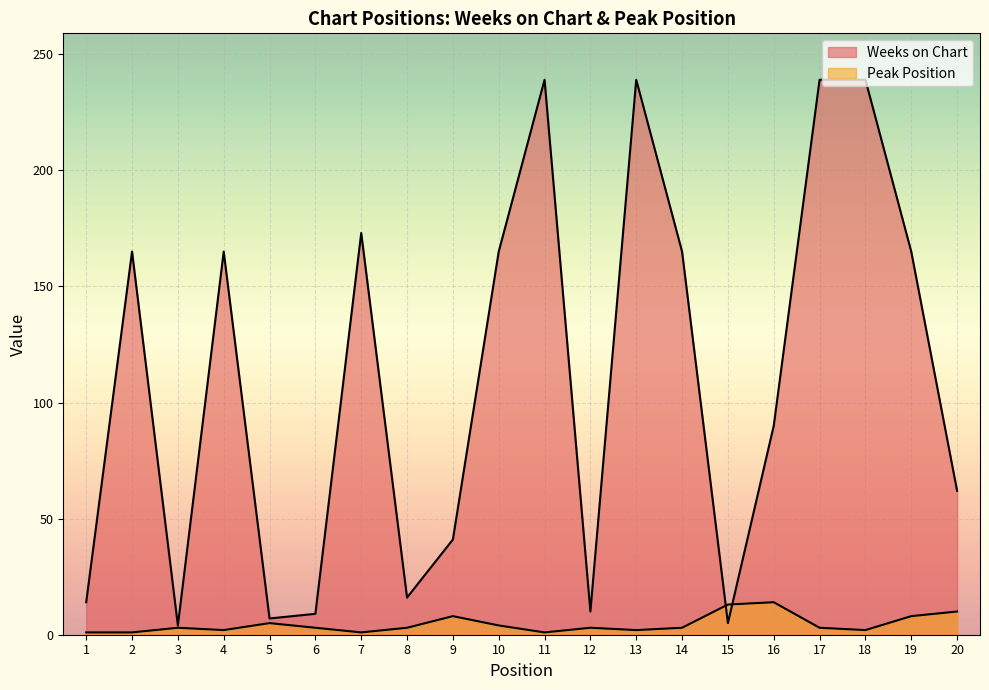

At which category is the sum across all series the highest?

17